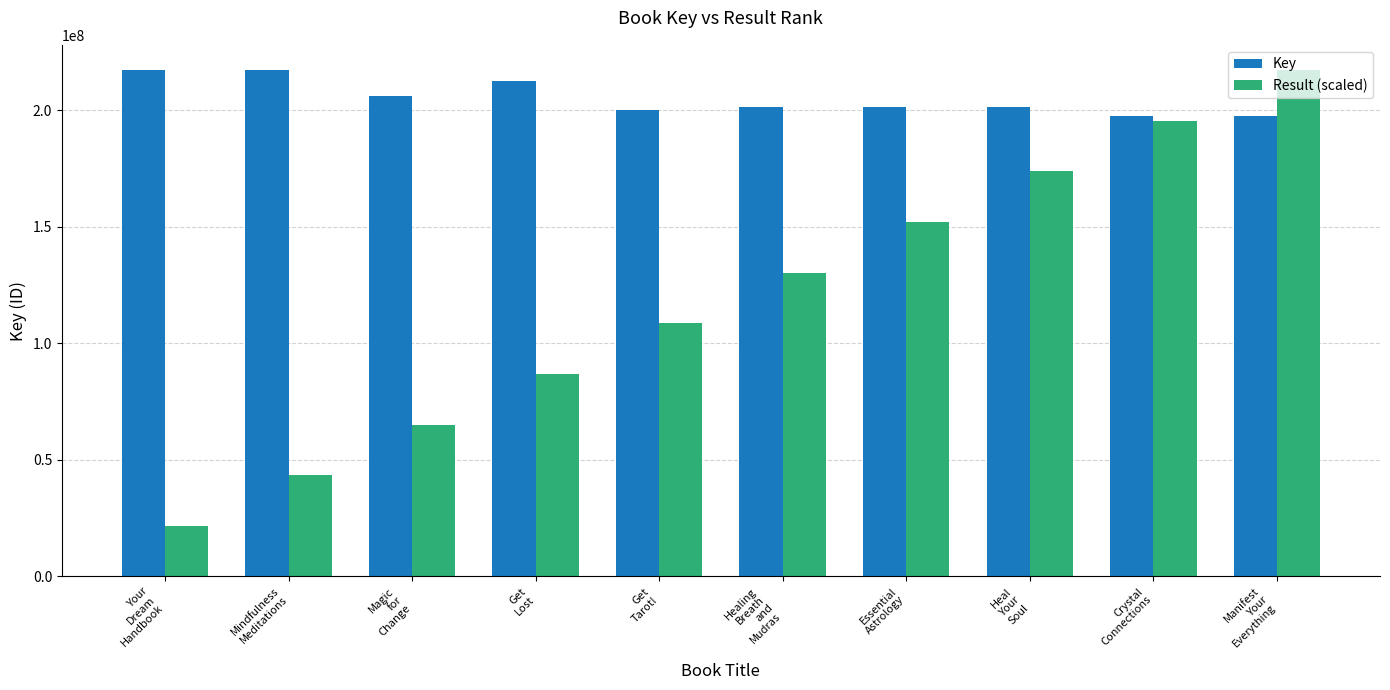

How many bars are there in each group?

2